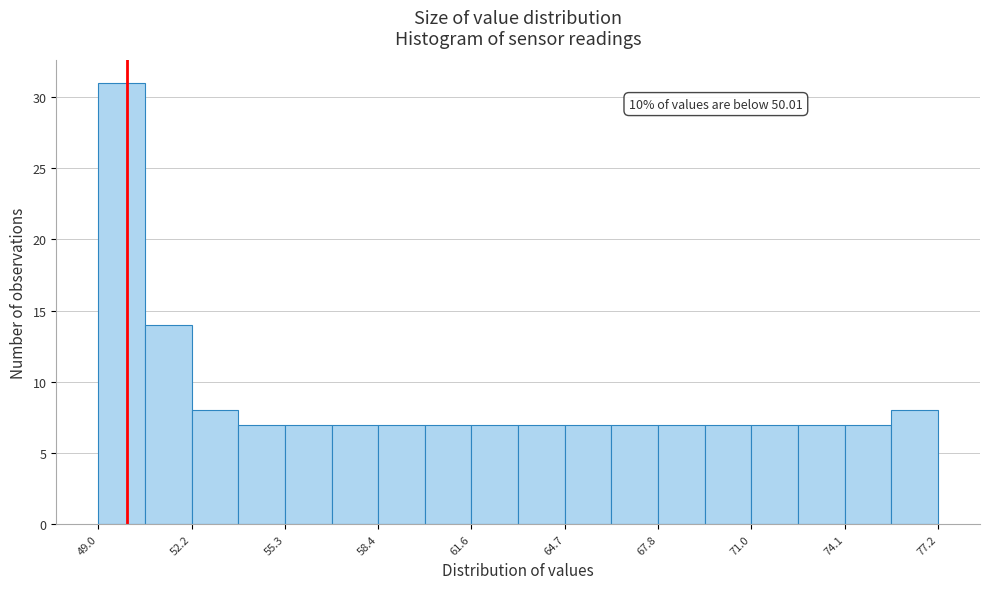

Around what value on the x-axis is the tallest bar? Give the approximate position of its centre, as read against the axis.

50.0